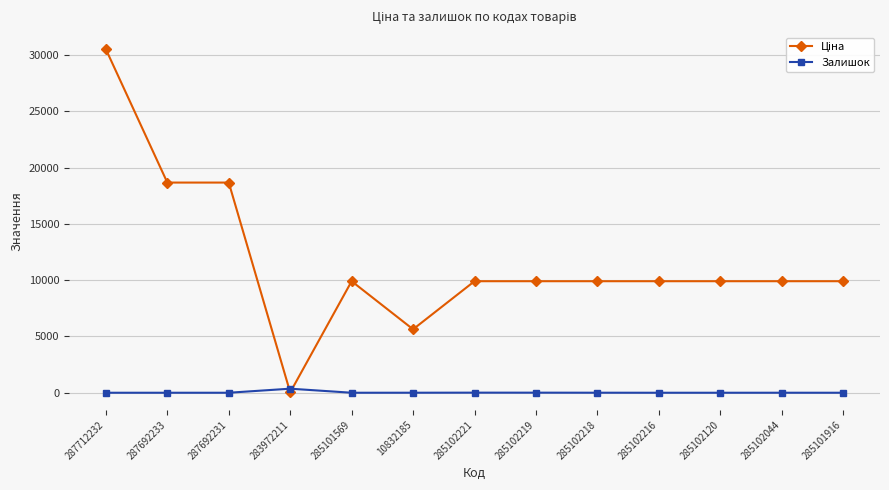

What is the spread (max minus min) of values at 285102216?

9908.5